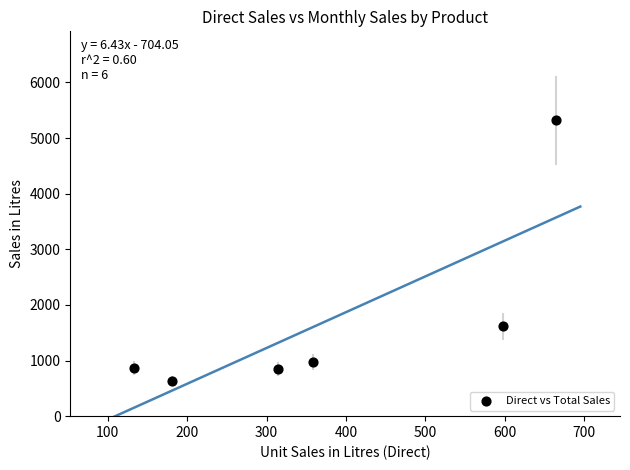

What is the average X value?

375.0